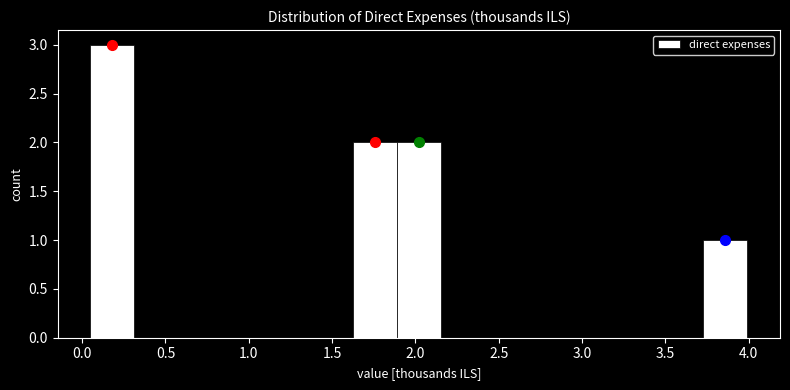

Reading left to right, list every bar in this chart as the range it spans on the x-axis followed by its height. Neither the bar edges nor the heights are printed on the chart, so give them approximately, as read against the axes.

0.05 to 0.30: 3
0.30 to 0.60: 0
0.60 to 0.85: 0
0.85 to 1.10: 0
1.10 to 1.35: 0
1.35 to 1.65: 0
1.65 to 1.90: 2
1.90 to 2.15: 2
2.15 to 2.40: 0
2.40 to 2.70: 0
2.70 to 2.95: 0
2.95 to 3.20: 0
3.20 to 3.45: 0
3.45 to 3.75: 0
3.75 to 4.00: 1